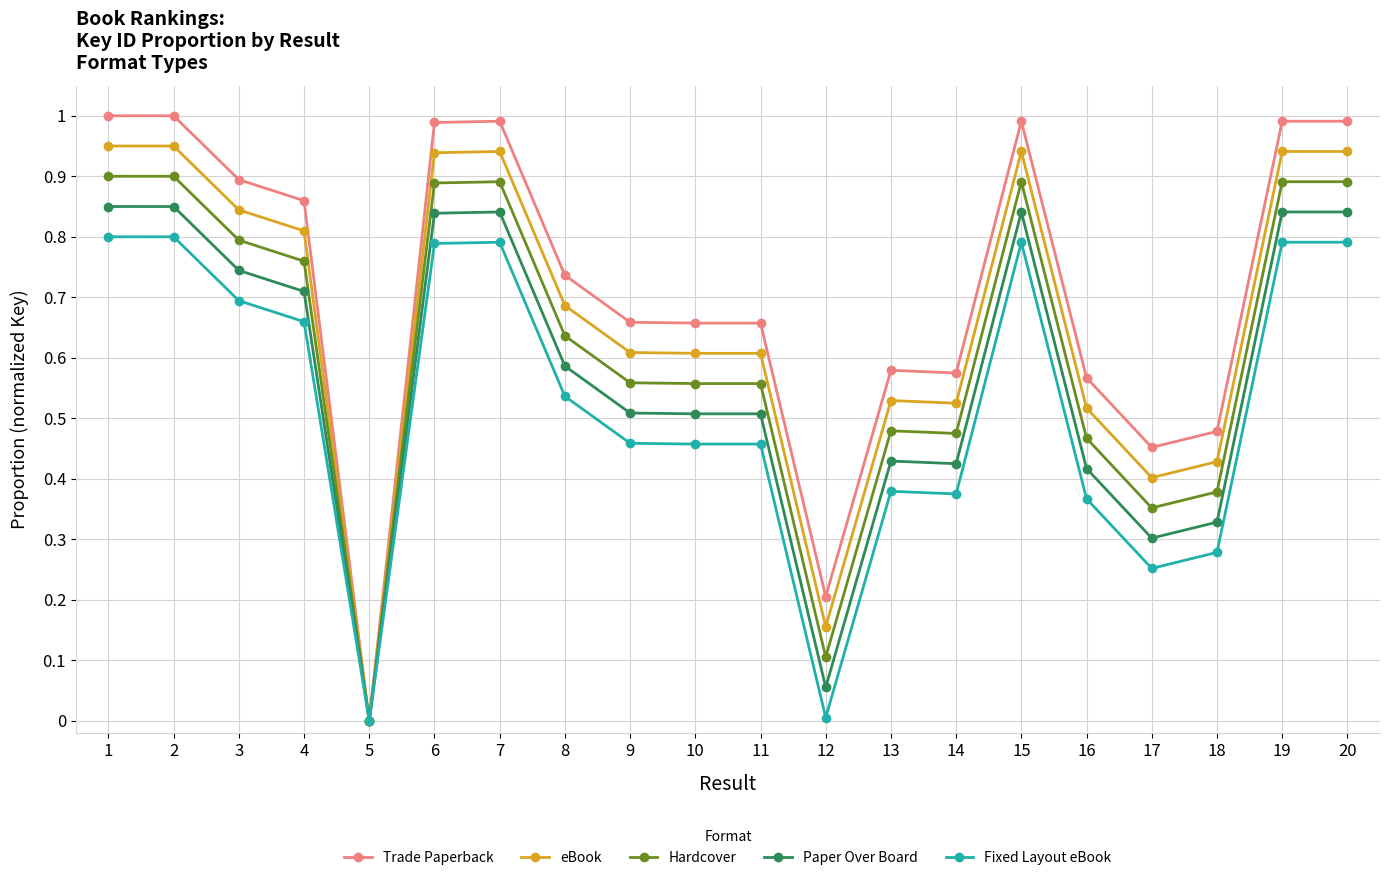

Which series has the widest spread of values?

Trade Paperback